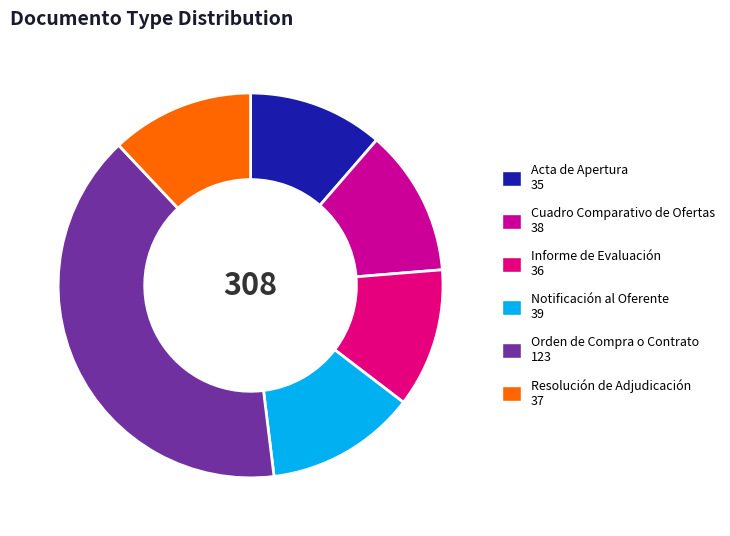

Is Cuadro Comparativo de Ofertas the majority of the pie?

No